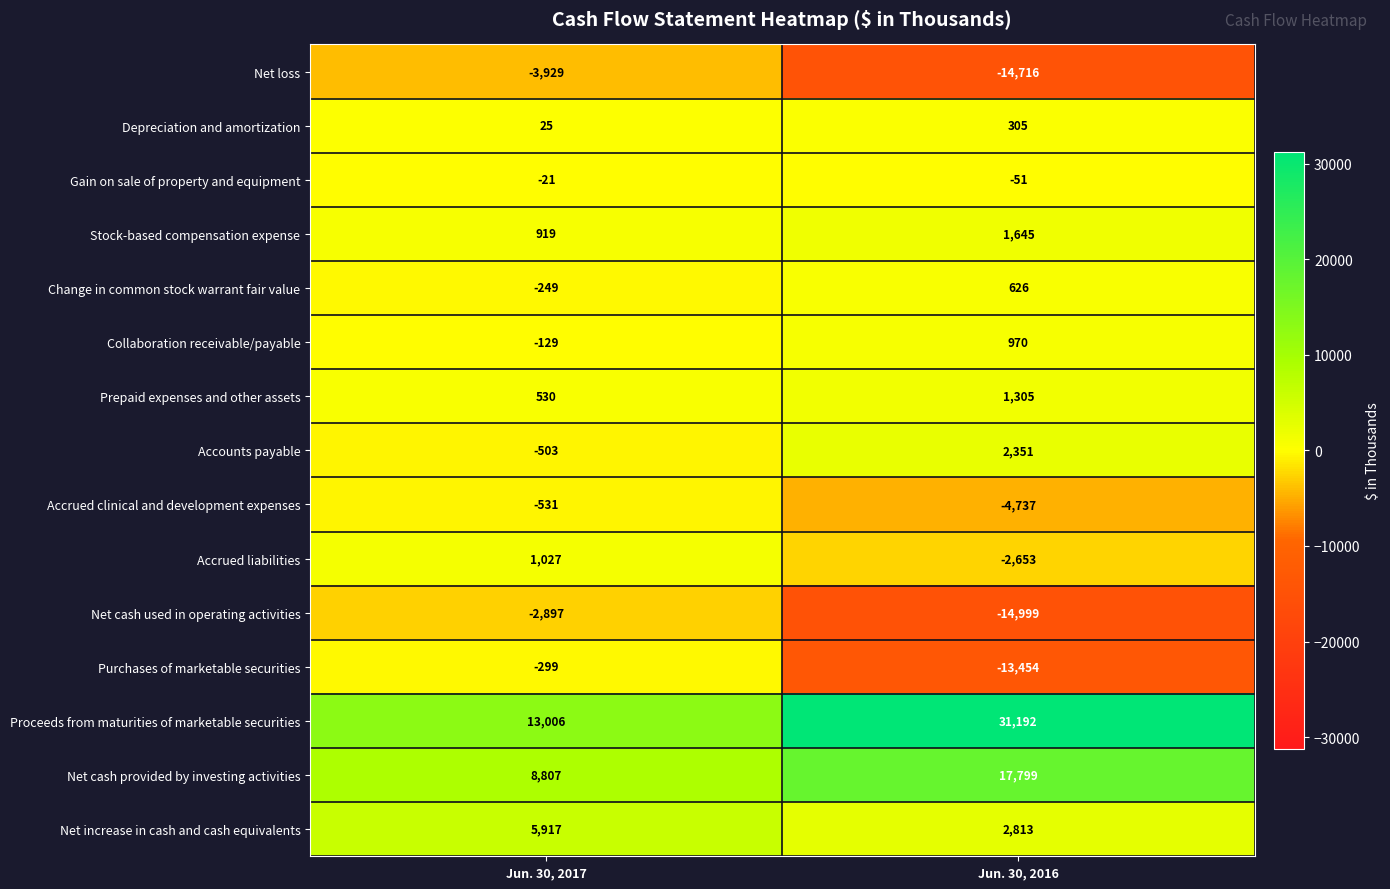

Reading right to left, list all the values displayed in this chart.

Net loss: -14716	-3929
Depreciation and amortization: 305	25
Gain on sale of property and equipment: -51	-21
Stock-based compensation expense: 1645	919
Change in common stock warrant fair value: 626	-249
Collaboration receivable/payable: 970	-129
Prepaid expenses and other assets: 1305	530
Accounts payable: 2351	-503
Accrued clinical and development expenses: -4737	-531
Accrued liabilities: -2653	1027
Net cash used in operating activities: -14999	-2897
Purchases of marketable securities: -13454	-299
Proceeds from maturities of marketable securities: 31192	13006
Net cash provided by investing activities: 17799	8807
Net increase in cash and cash equivalents: 2813	5917